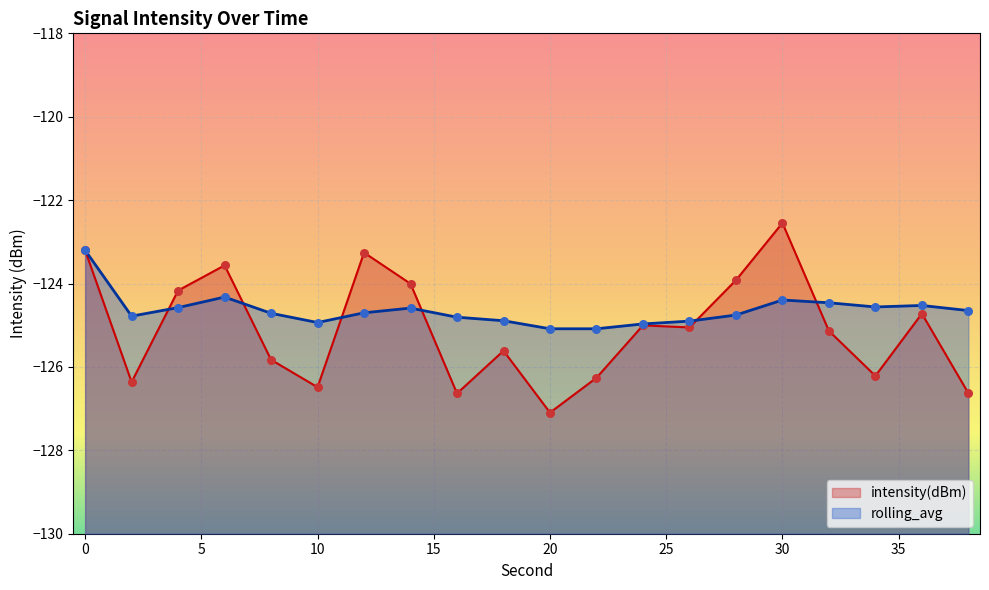

What is the total value across all series at 26?

-250.0